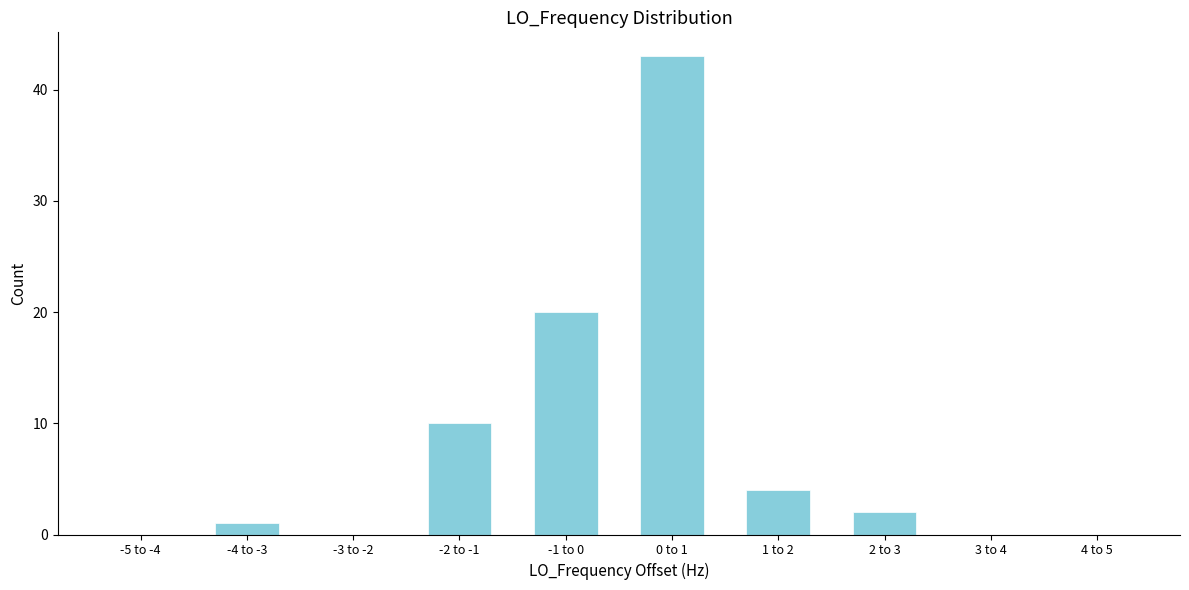

Reading left to right, list all the values displayed in this chart.

-5 to -4=0	-4 to -3=1	-3 to -2=0	-2 to -1=10	-1 to 0=20	0 to 1=43	1 to 2=4	2 to 3=2	3 to 4=0	4 to 5=0